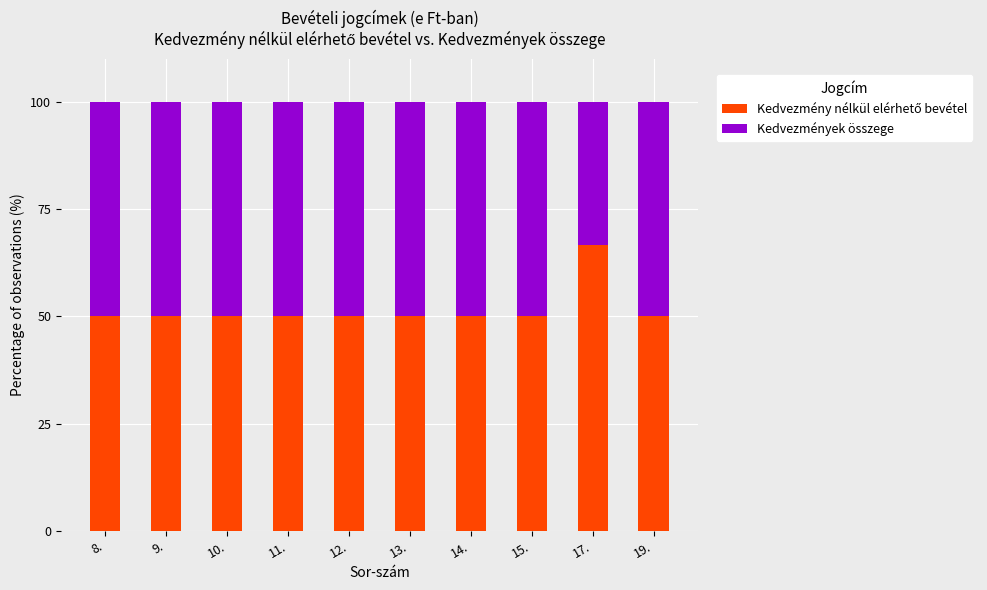

What is the total value across all series at 12.?

100.0